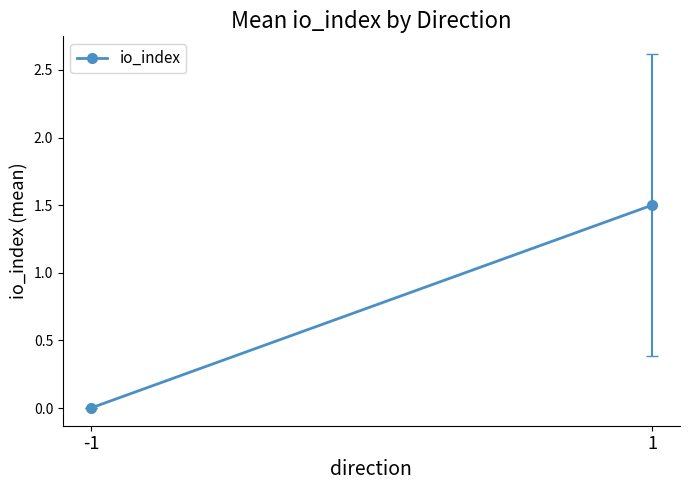

Does the chart have visible grid lines?

No